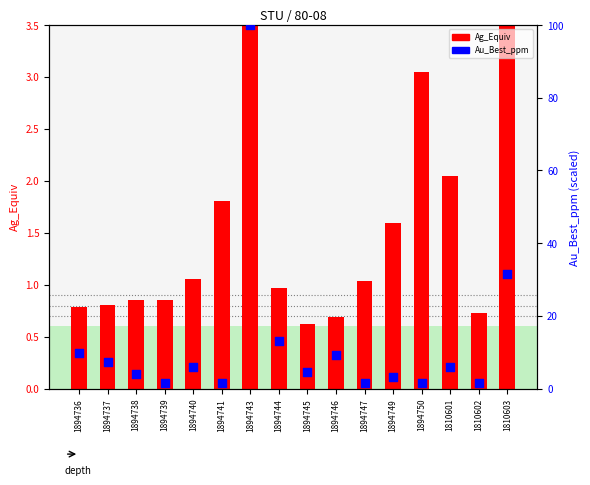

What is the total value across all series at 1894745?

5.2